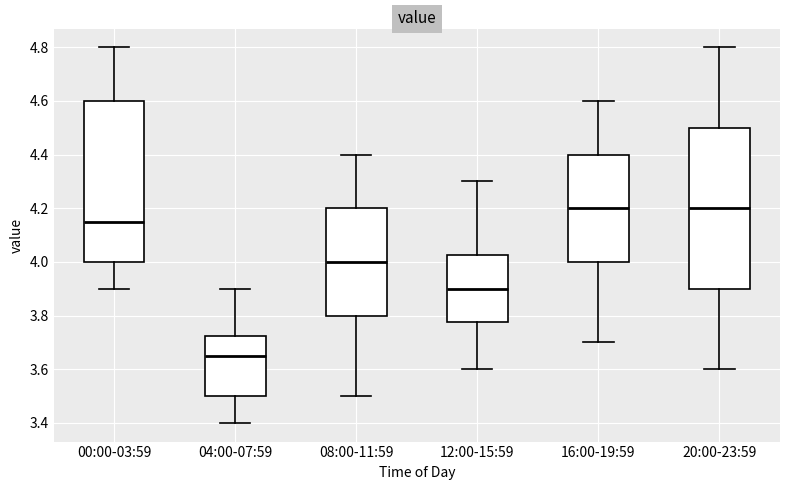

Reading left to right, transcribe this box plot: for each box, give where its median line is, the range the box spans, and where its two whiskers end, as read against the y-axis. The values are not printed on the chart, so give them approximately, as read against the axis.

00:00-03:59: median 4.16, box 4.00 to 4.60, whiskers 3.90 to 4.80
04:00-07:59: median 3.66, box 3.50 to 3.72, whiskers 3.40 to 3.90
08:00-11:59: median 4.00, box 3.80 to 4.20, whiskers 3.50 to 4.40
12:00-15:59: median 3.90, box 3.78 to 4.02, whiskers 3.60 to 4.30
16:00-19:59: median 4.20, box 4.00 to 4.40, whiskers 3.70 to 4.60
20:00-23:59: median 4.20, box 3.90 to 4.50, whiskers 3.60 to 4.80